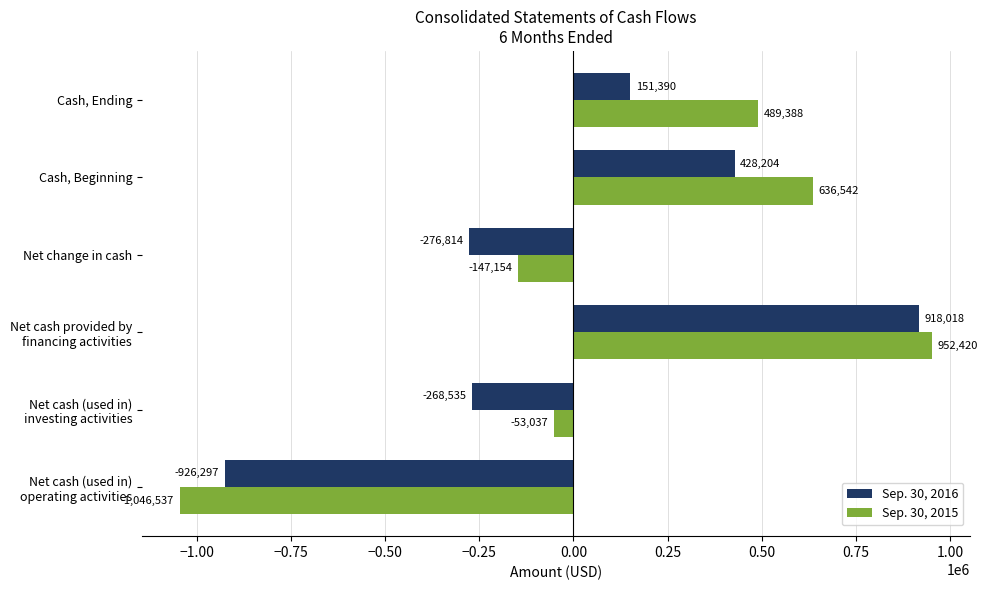

What is the maximum value shown in the chart?

952420